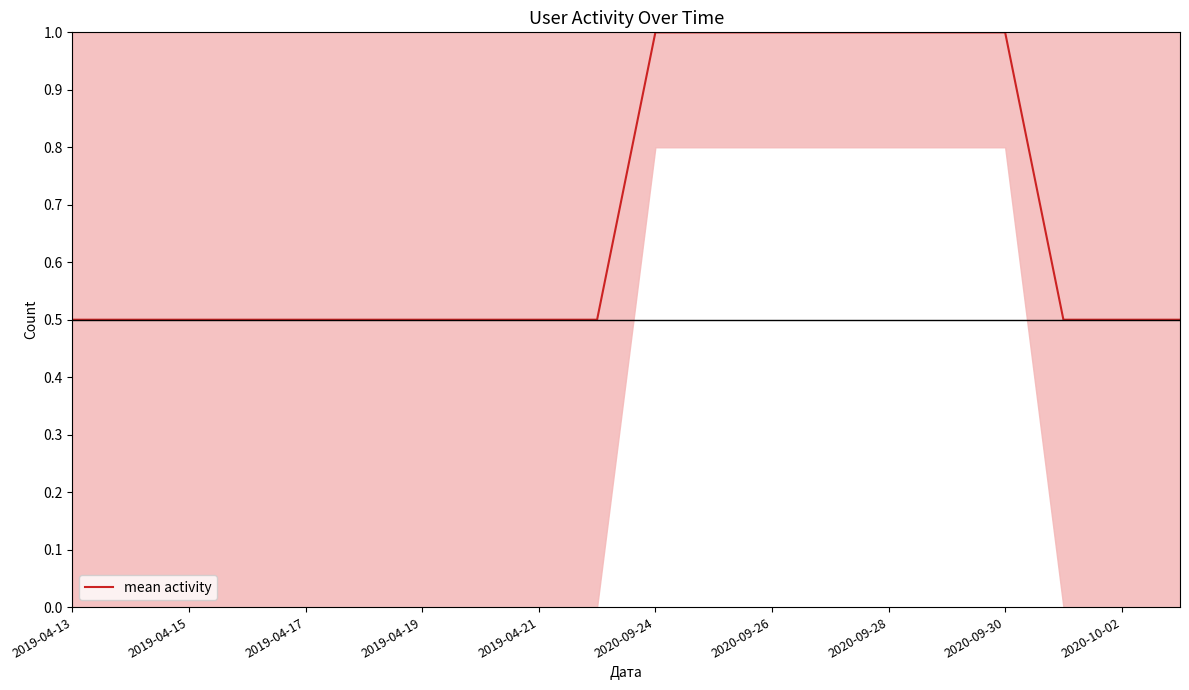

What is the greatest value displayed?

1.0